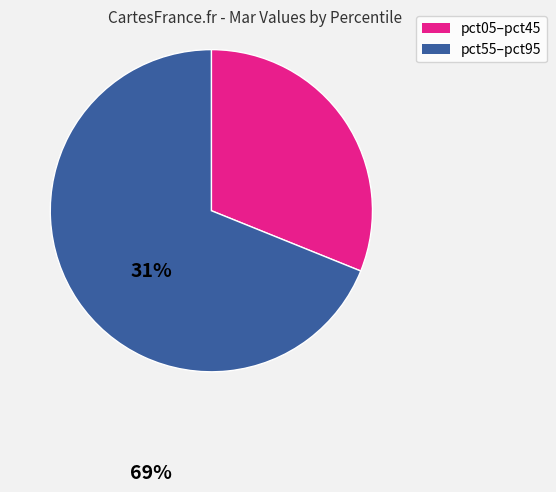

How many slices are in this pie chart?

2